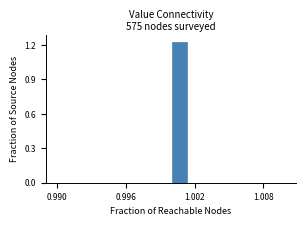

Around what value on the x-axis is the tallest bar? Give the approximate position of its centre, as read against the axis.

1.001